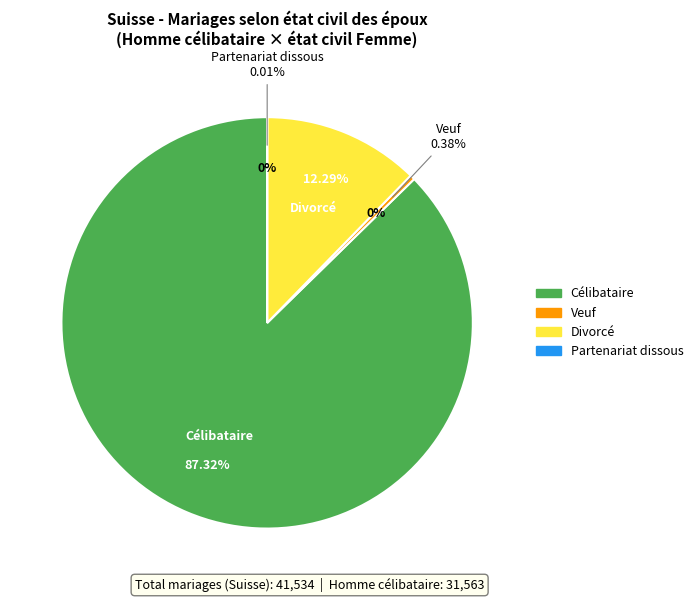

To the nearest percent, what portion does Célibataire represent?

87%